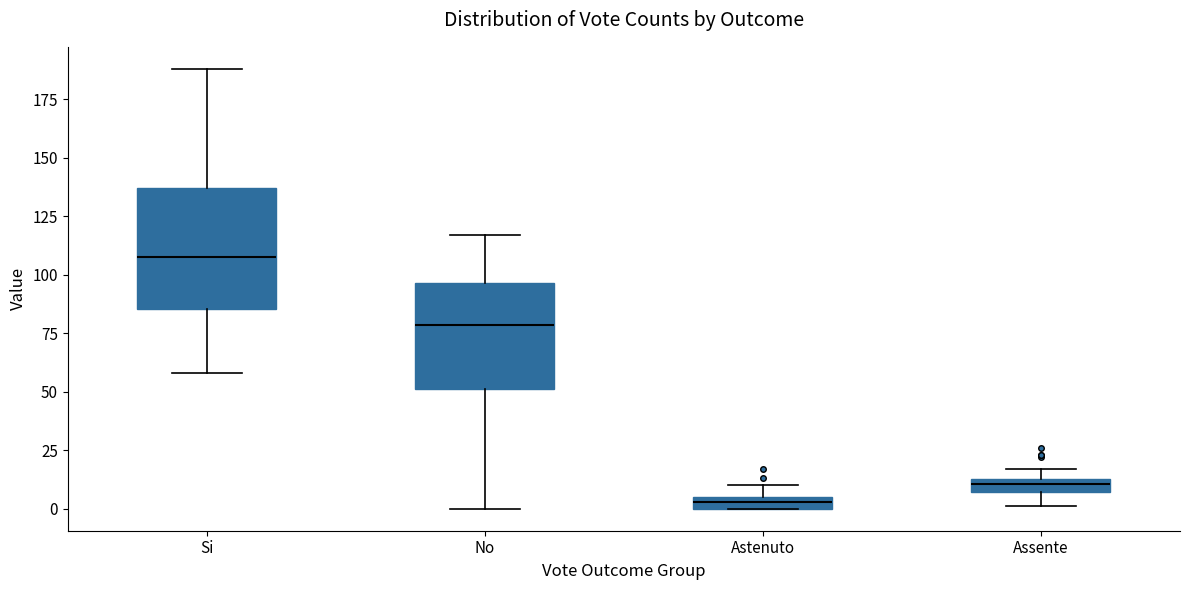

Where does the median line of the box for Assente sit on the y-axis? The values are not printed on the chart, so give them approximately, as read against the axis.

10